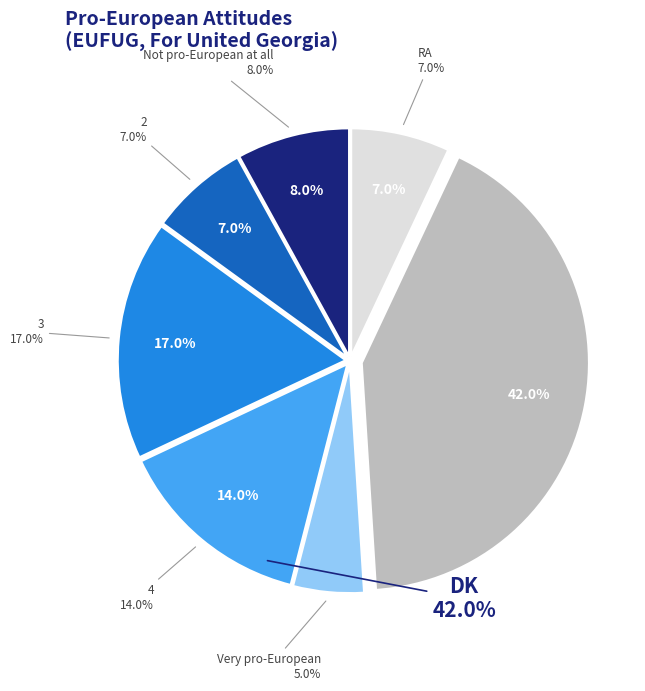

What portion of the pie excludes Very pro-European?

95.0%